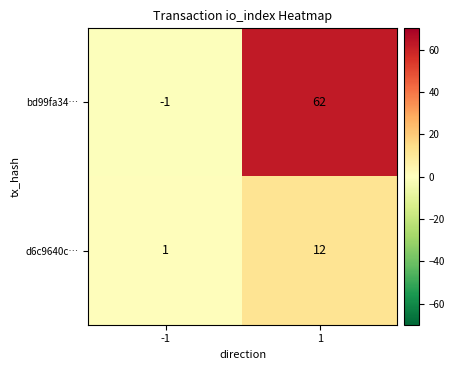

How many data points in bd99fa34… are less than 62?

1